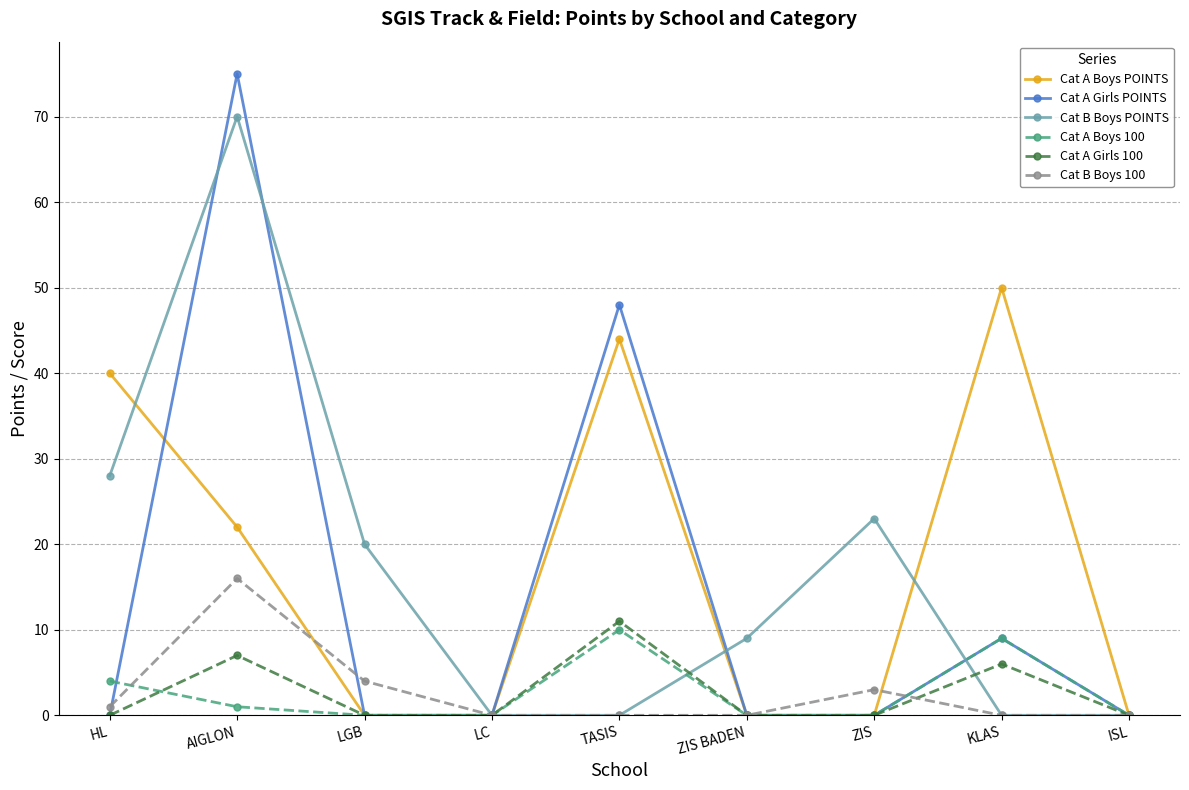

At which category is the sum across all series the highest?

AIGLON